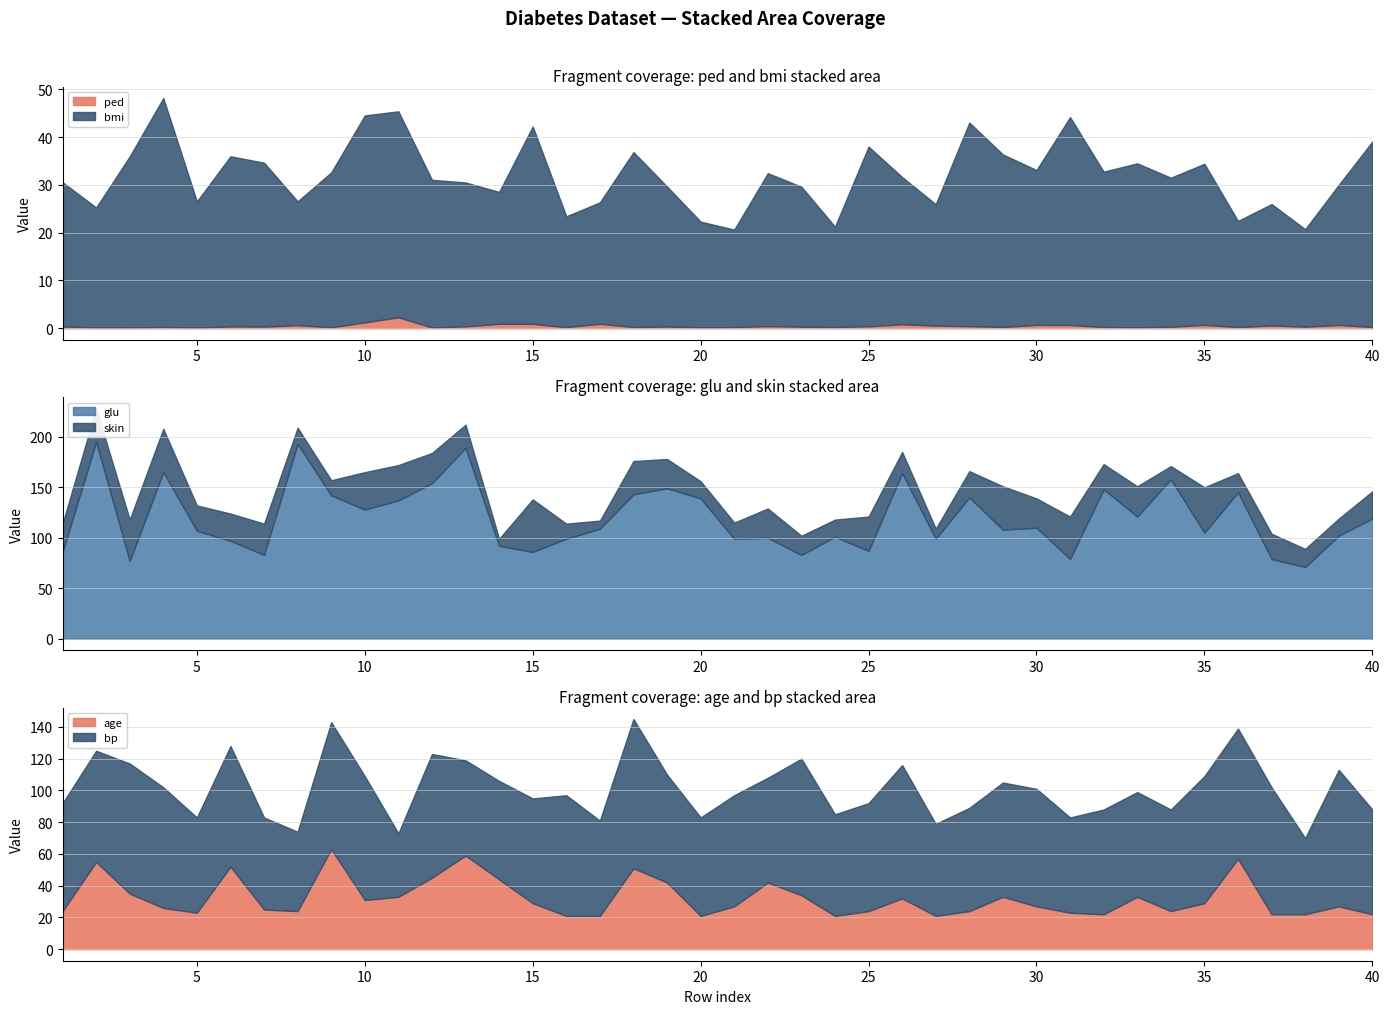

At 31, list the series in order from smallest to largest.

ped, age, skin, bmi, bp, glu